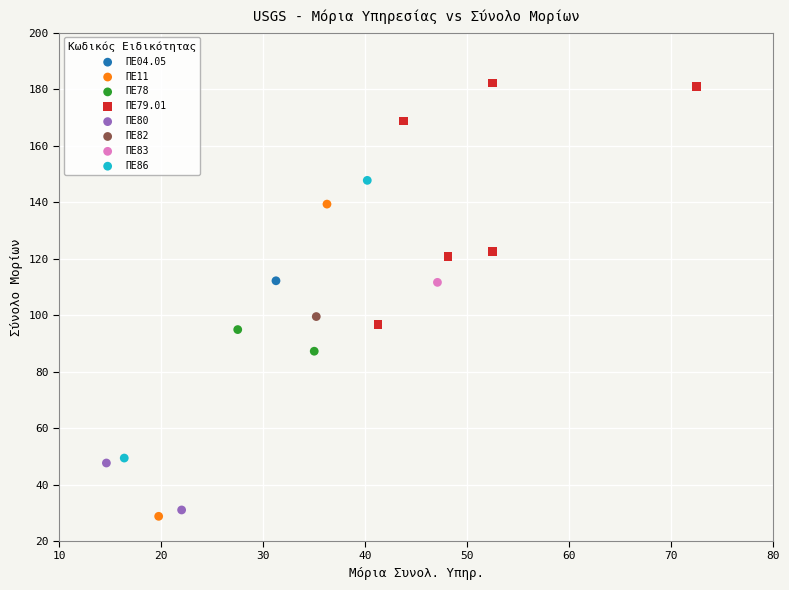

Which series contains the highest Y value?

ΠΕ79.01